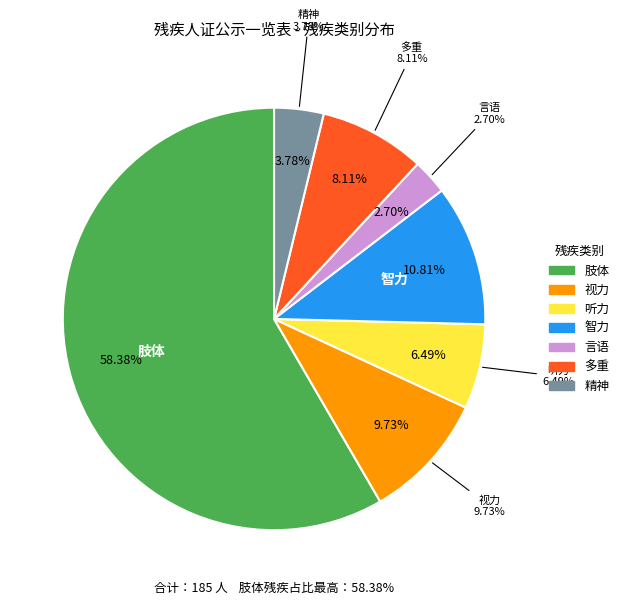

What percentage is the 多重 slice, to the nearest percent?

8%